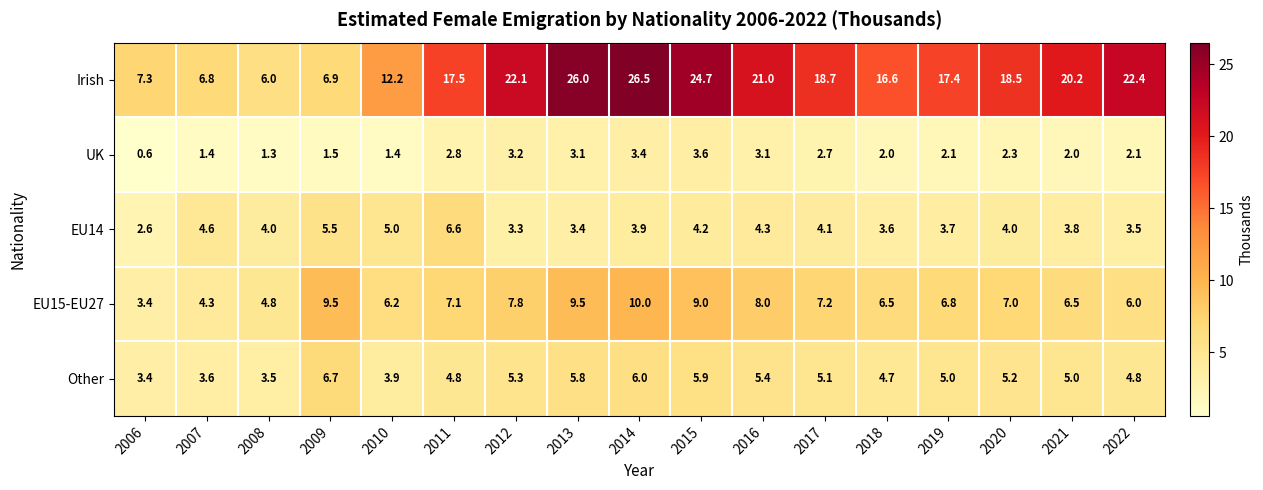

Which label corresponds to the largest value in the chart?

2014